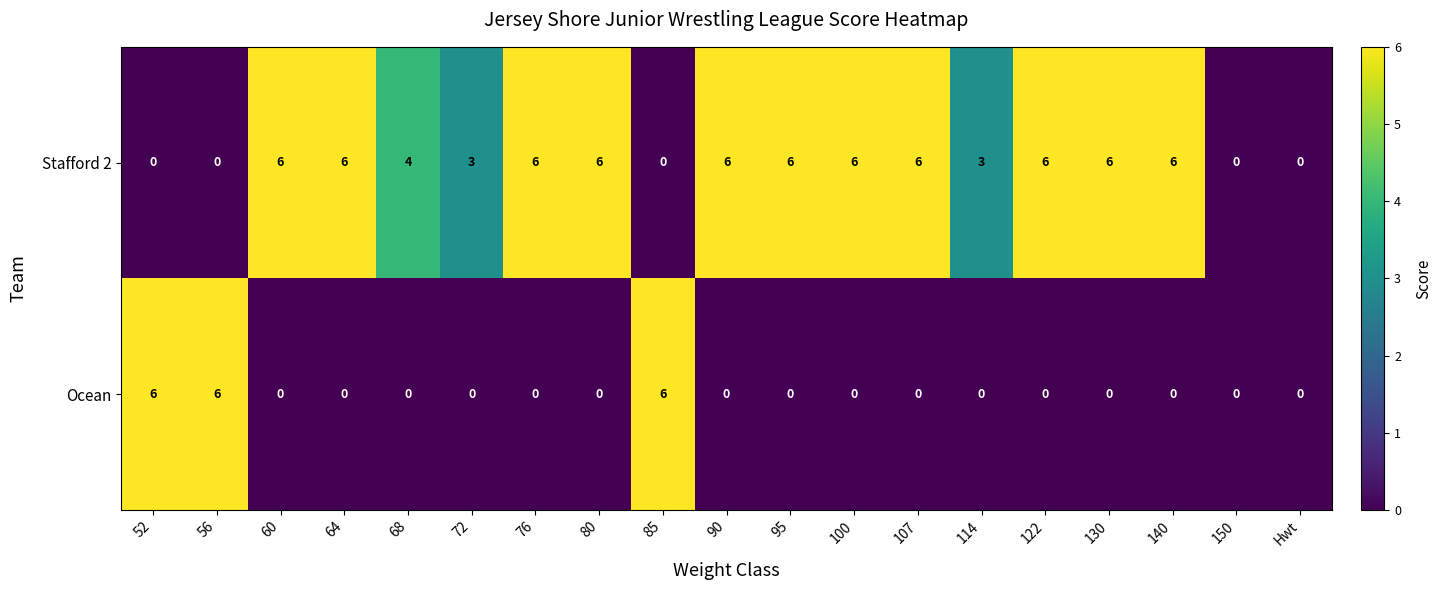

Which series has the largest total across all categories?

Stafford 2